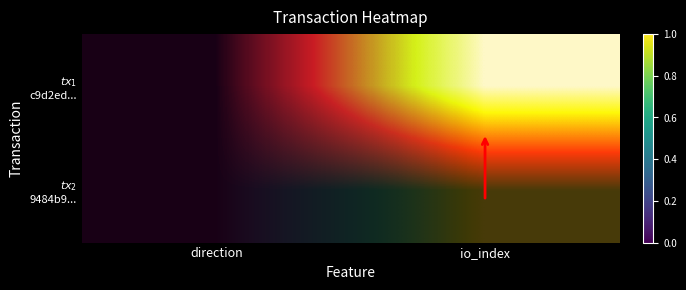

At which label is $tx_1$ c9d2ed... closest to 0?

direction